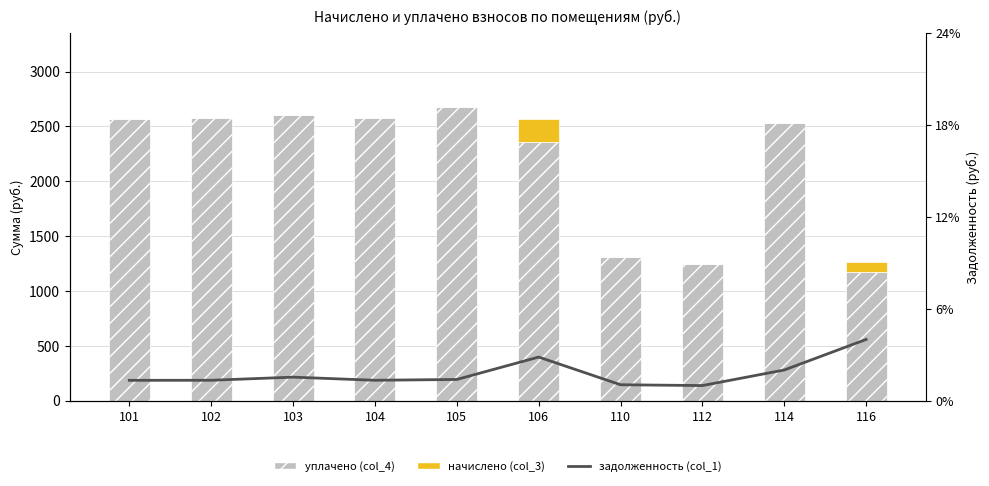

The value of задолженность (col_1) at 105 is 229.1. True or false?

False